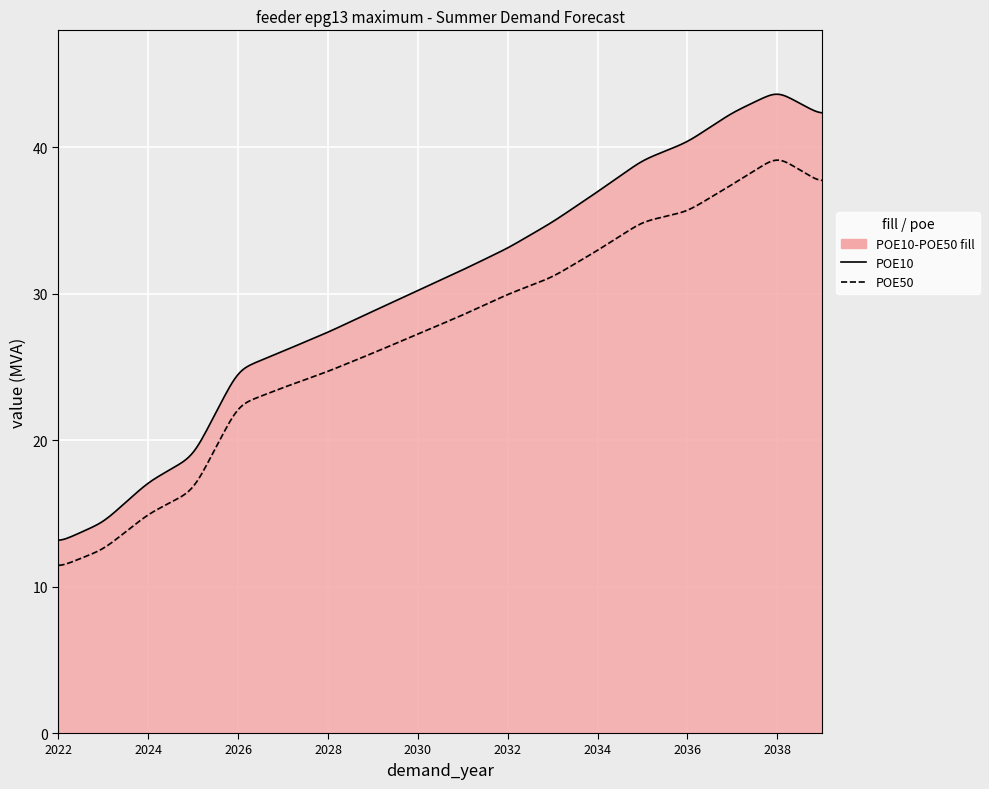

The value of POE50 at 2025 is 29.4. True or false?

False